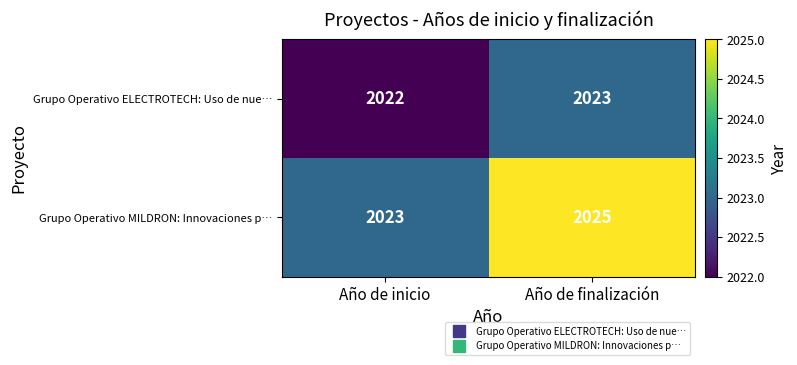

What is the smallest value displayed?

2022